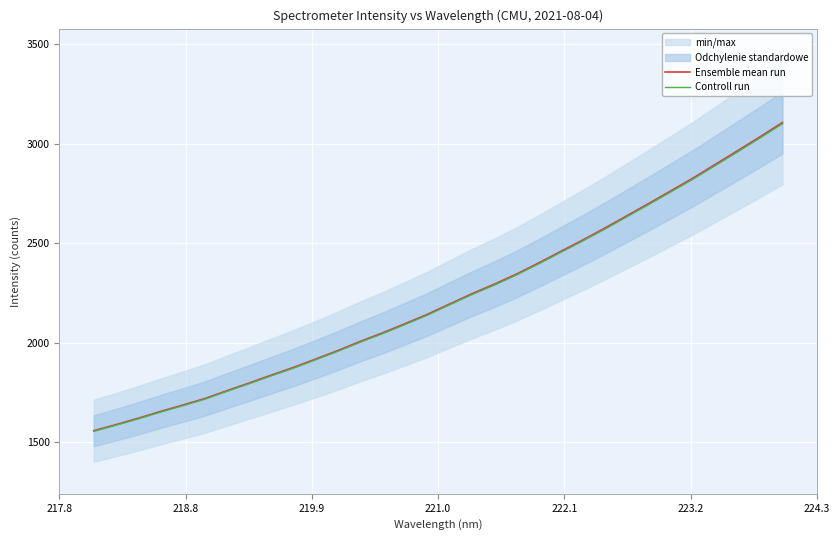

What is the maximum value for Ensemble mean run?

3106.1